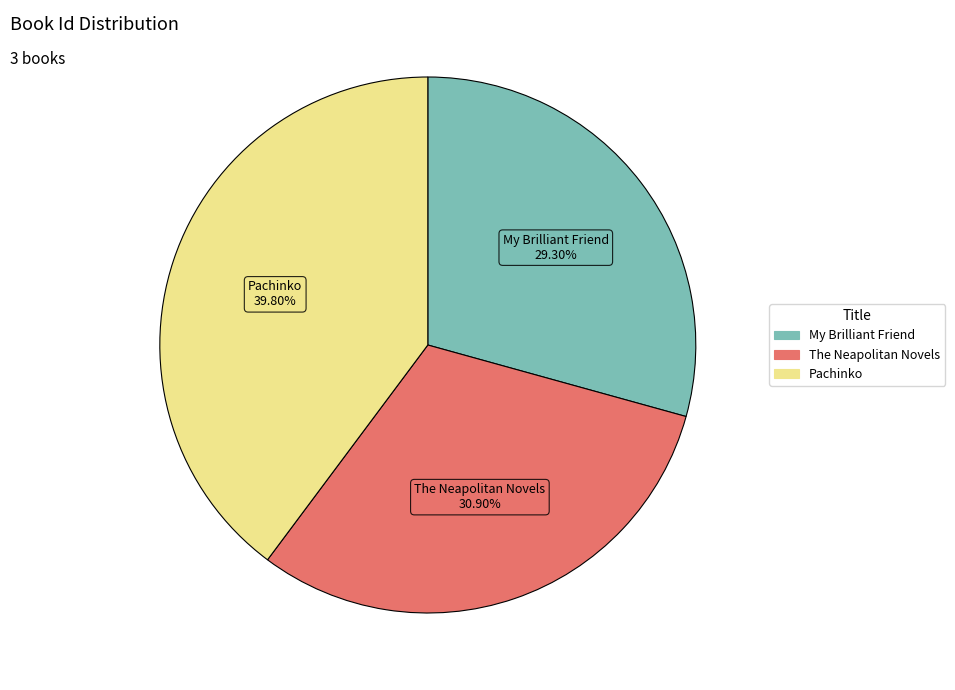

Which slice is the largest?

Pachinko